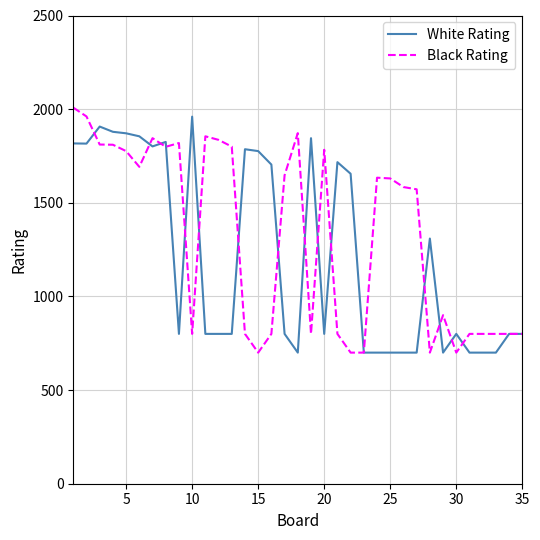

What is the greatest value displayed?

2008